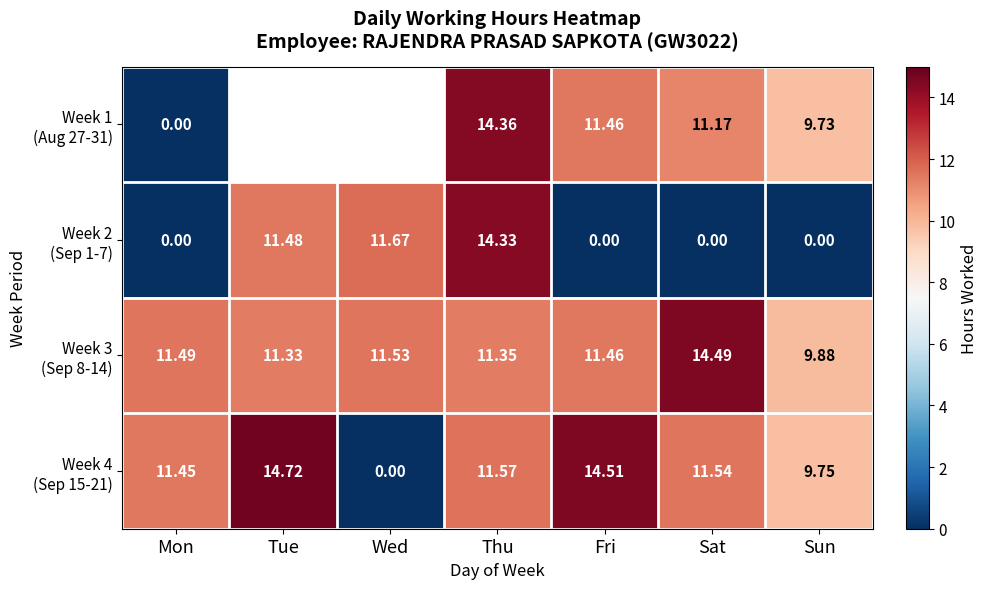

What is the difference between the highest and lowest values at Sat?

14.5